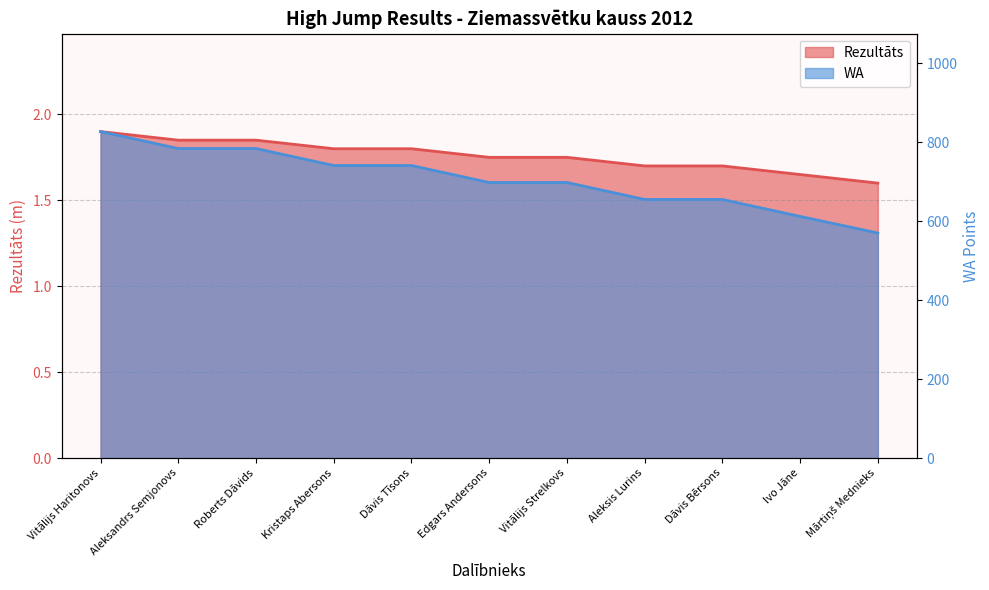

Rank the categories by WA value from lowest to highest.

Mārtiņš Mednieks, Ivo Jāne, Aleksis Lurins, Dāvis Bērsons, Edgars Andersons, Vitālijs Strelkovs, Kristaps Abersons, Dāvis Tīsons, Aleksandrs Semjonovs, Roberts Dāvids, Vitālijs Haritonovs